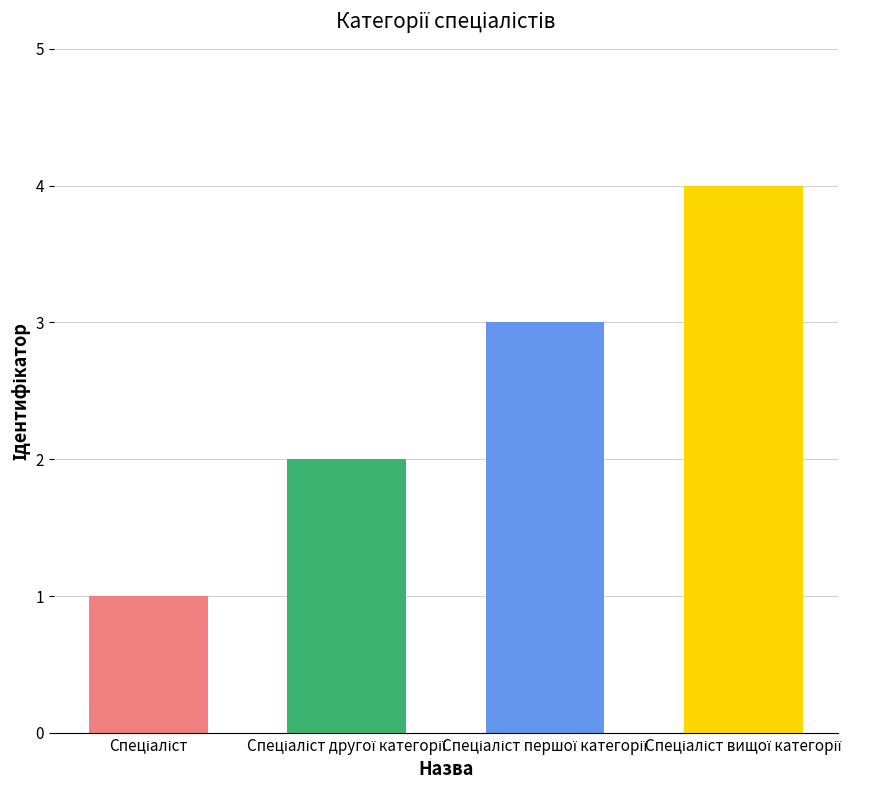

Reading right to left, what are all the values shown in this chart?

Спеціаліст вищої категорії=4	Спеціаліст першої категорії=3	Спеціаліст другої категорії=2	Спеціаліст=1